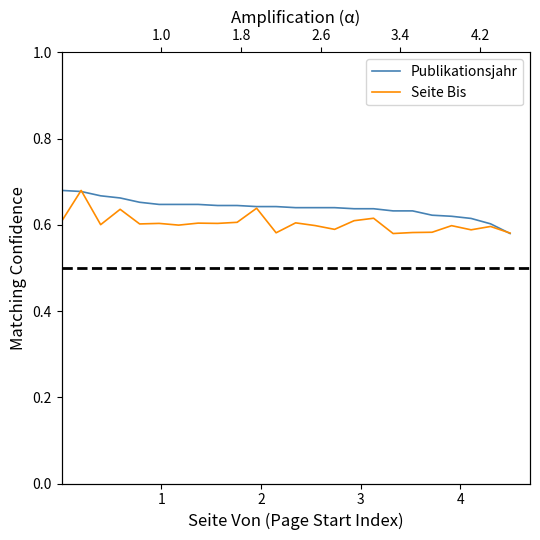

List the series in order of their peak value, lowest first.

Publikationsjahr, Seite Bis